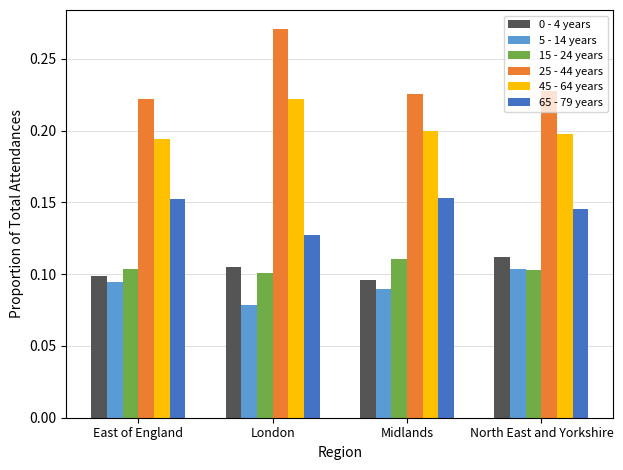

The value of 5 - 14 years at Midlands is 0.1. True or false?

True